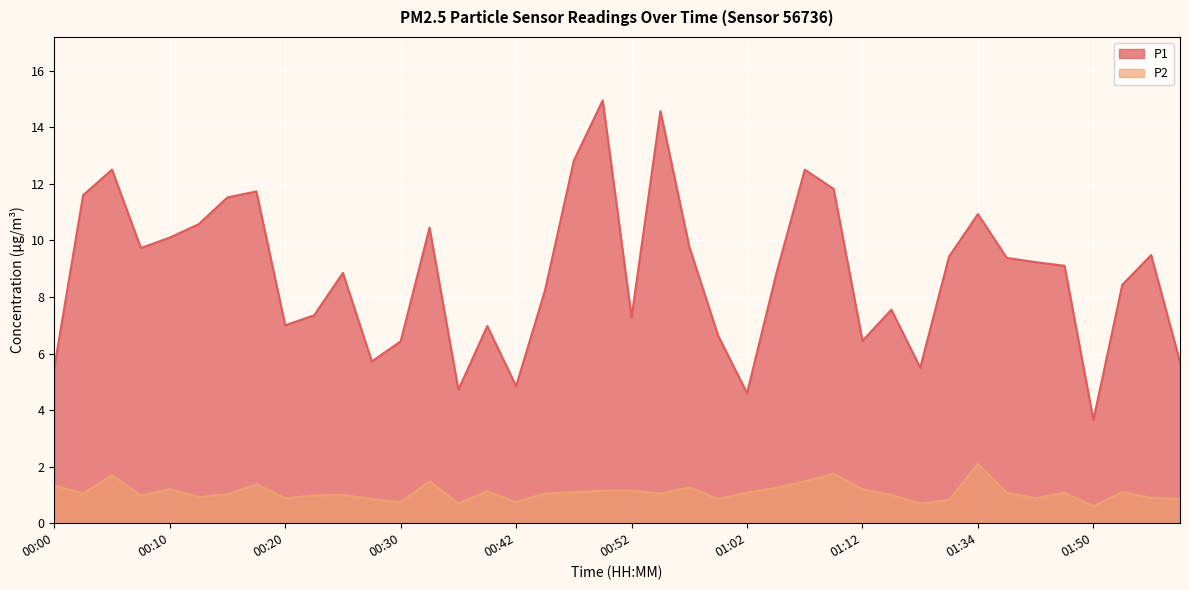

At which category does the chart reach its peak across all series?

00:50